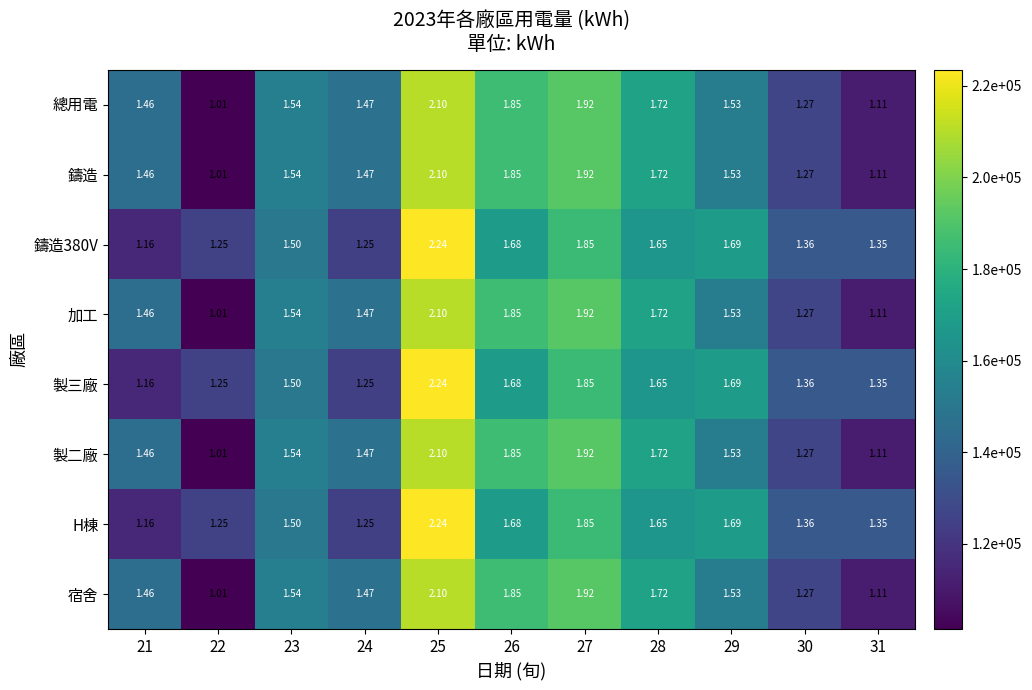

Which label corresponds to the smallest value in the chart?

22